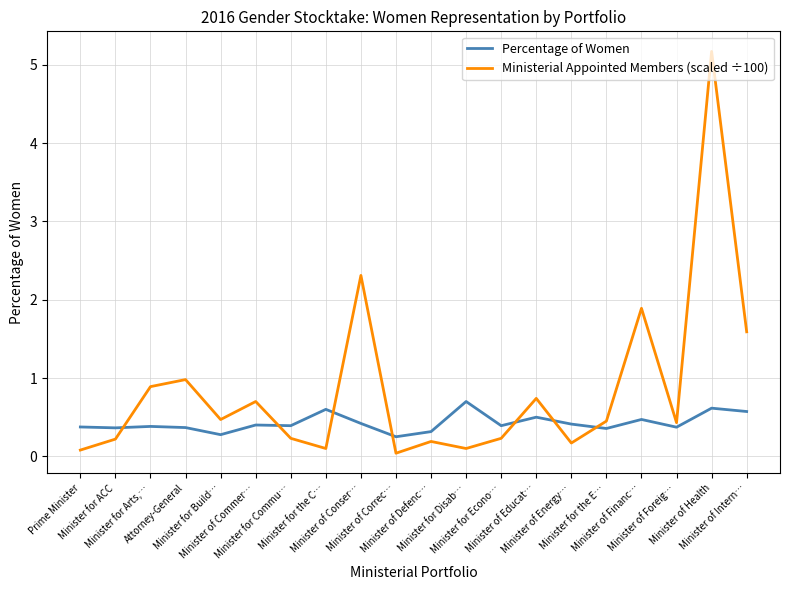

Which series has the largest total across all categories?

Ministerial Appointed Members (scaled ÷100)